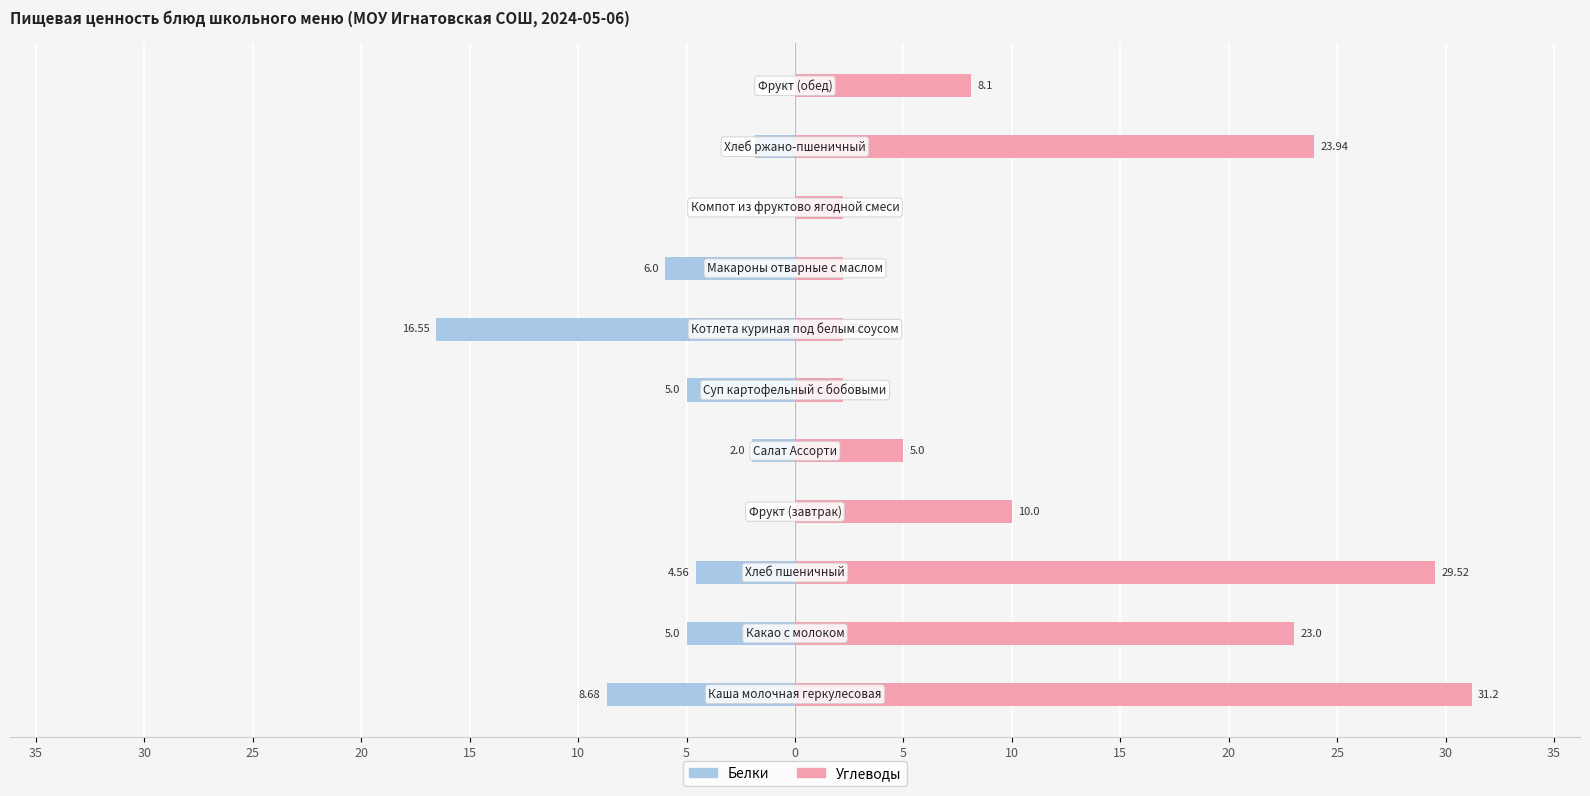

Are the bars horizontal?

Yes